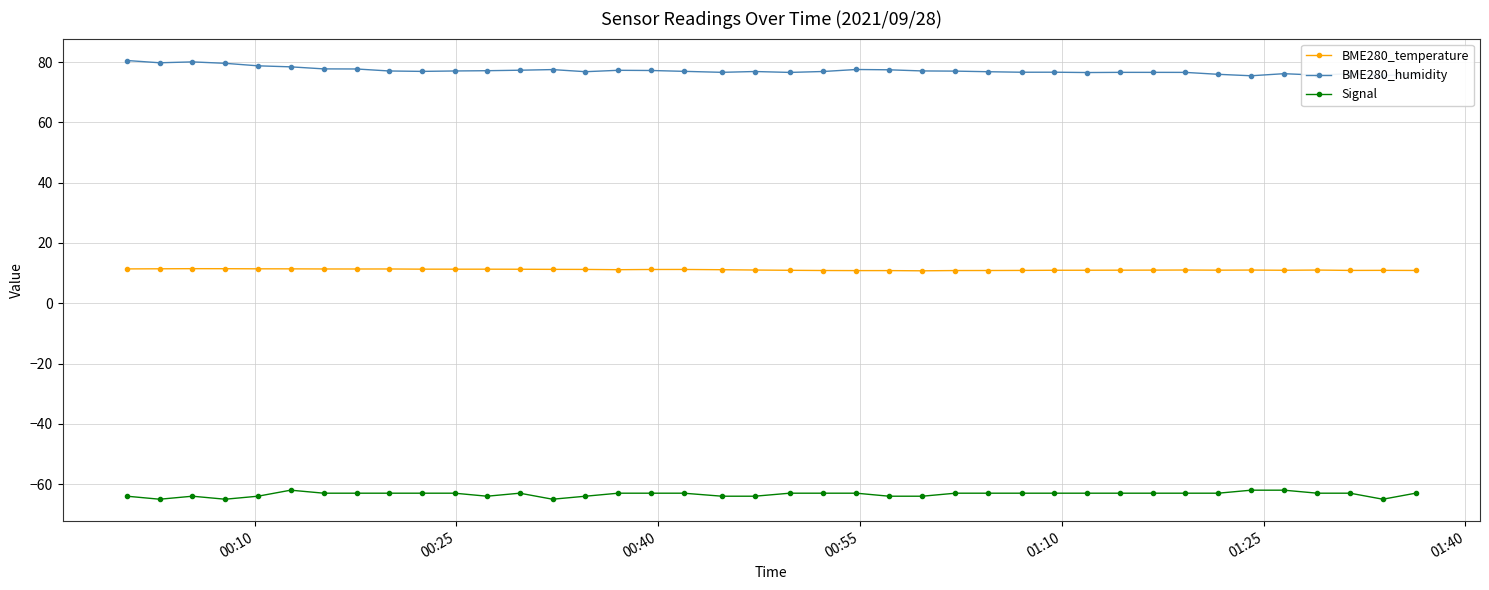

List the series in order of their peak value, highest first.

BME280_humidity, BME280_temperature, Signal